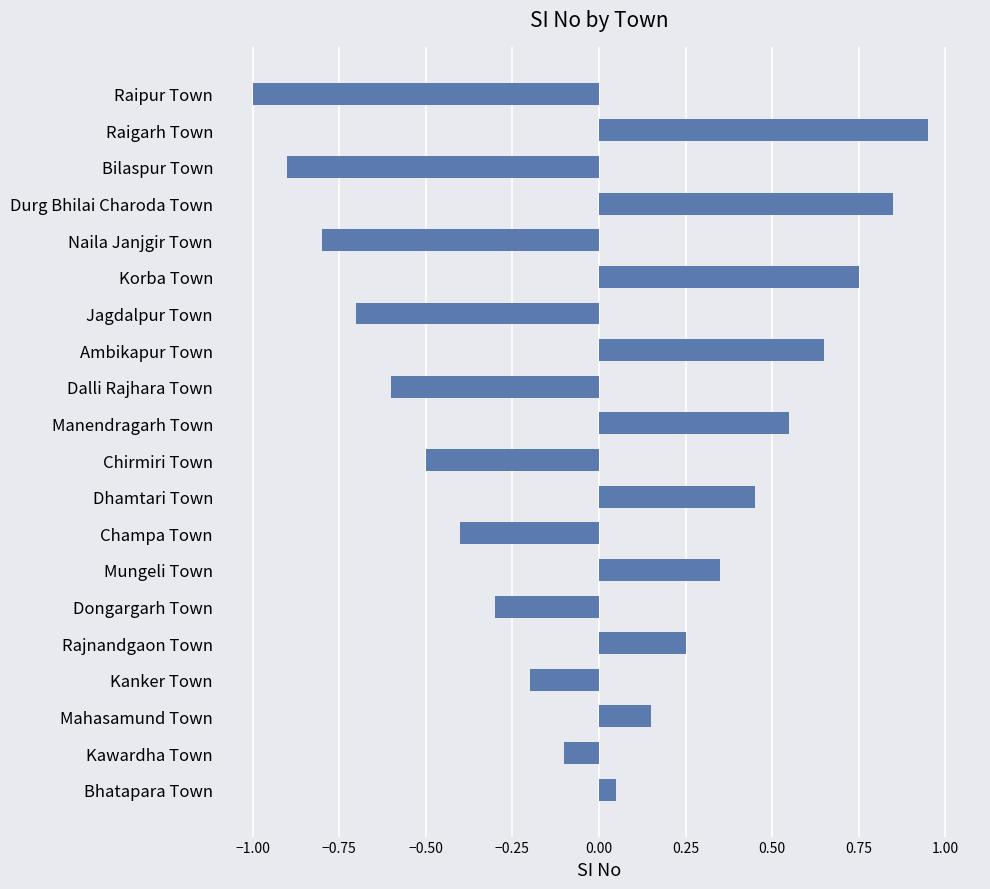

What is the sum of all values?

-0.5